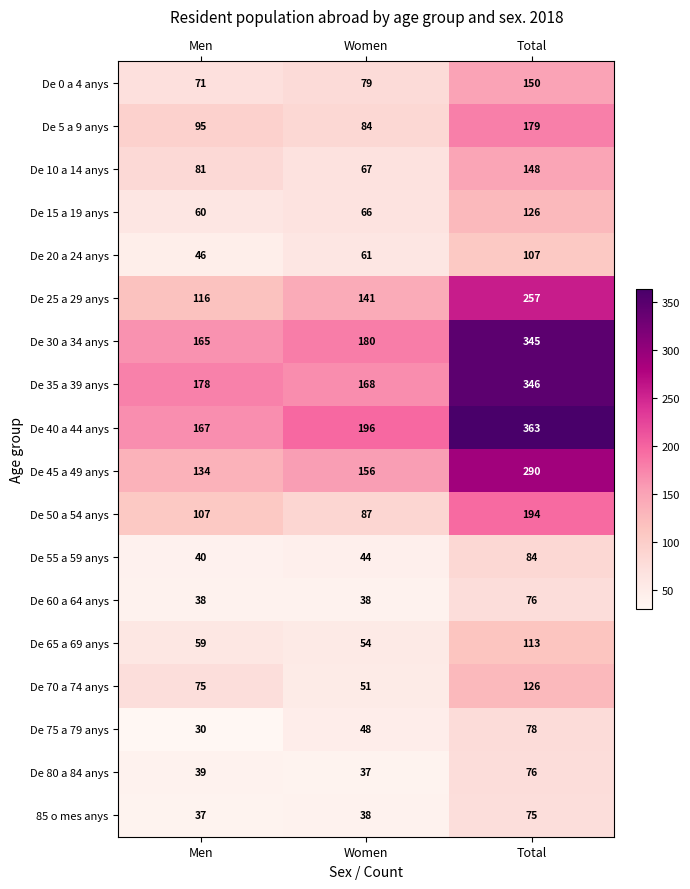

Is the value of De 55 a 59 anys at Men greater than the value of De 0 a 4 anys at Men?

No